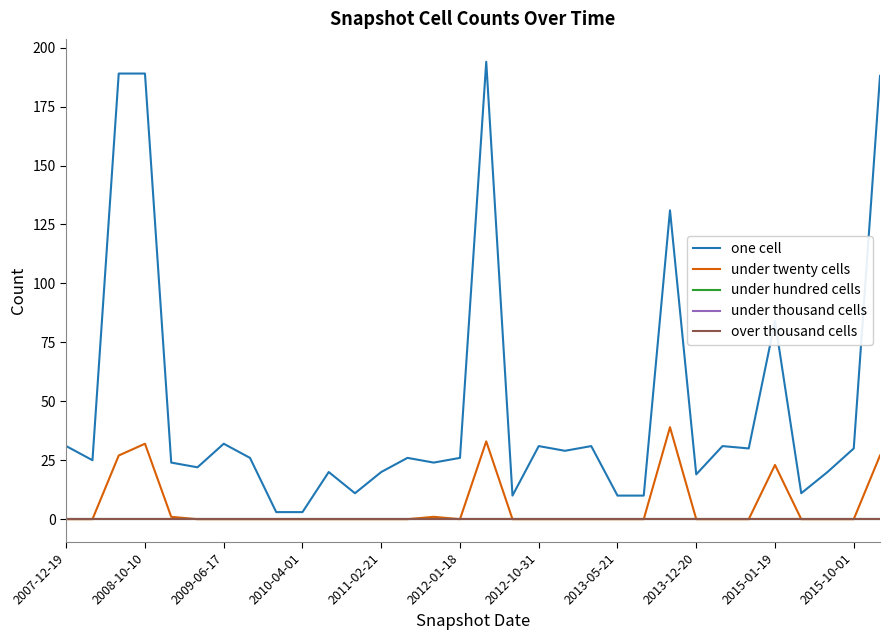

Does the chart have visible grid lines?

No